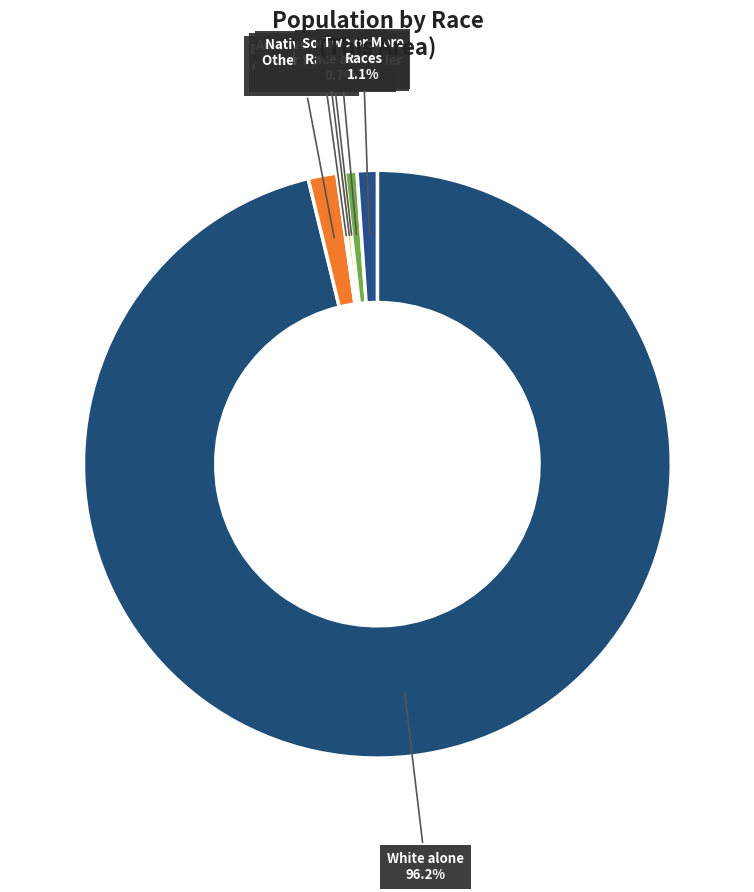

To the nearest percent, what is the difference between the American Indian and
Alaska Native and Black or African
American alone slice percentages?

1%